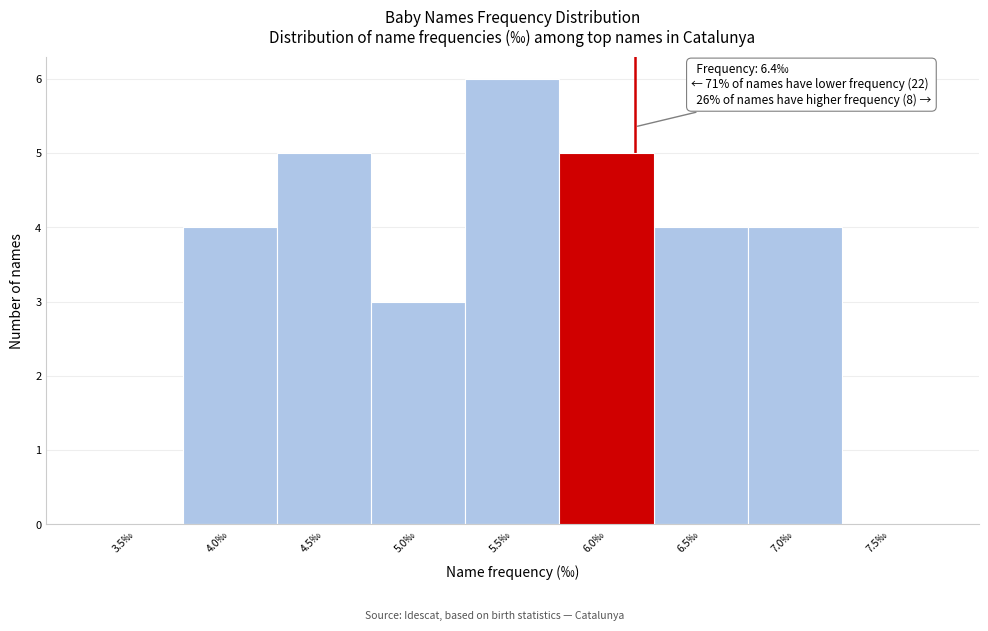

Reading right to left, transcribe all the data shown in this chart.

7.5‰=0	7.0‰=4	6.5‰=4	6.0‰=5	5.5‰=6	5.0‰=3	4.5‰=5	4.0‰=4	3.5‰=0